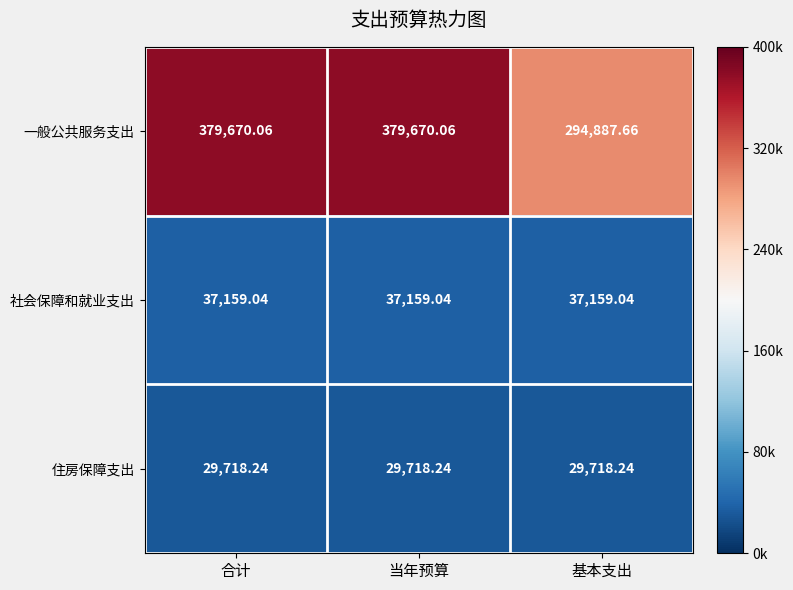

Which series has the largest total across all categories?

一般公共服务支出